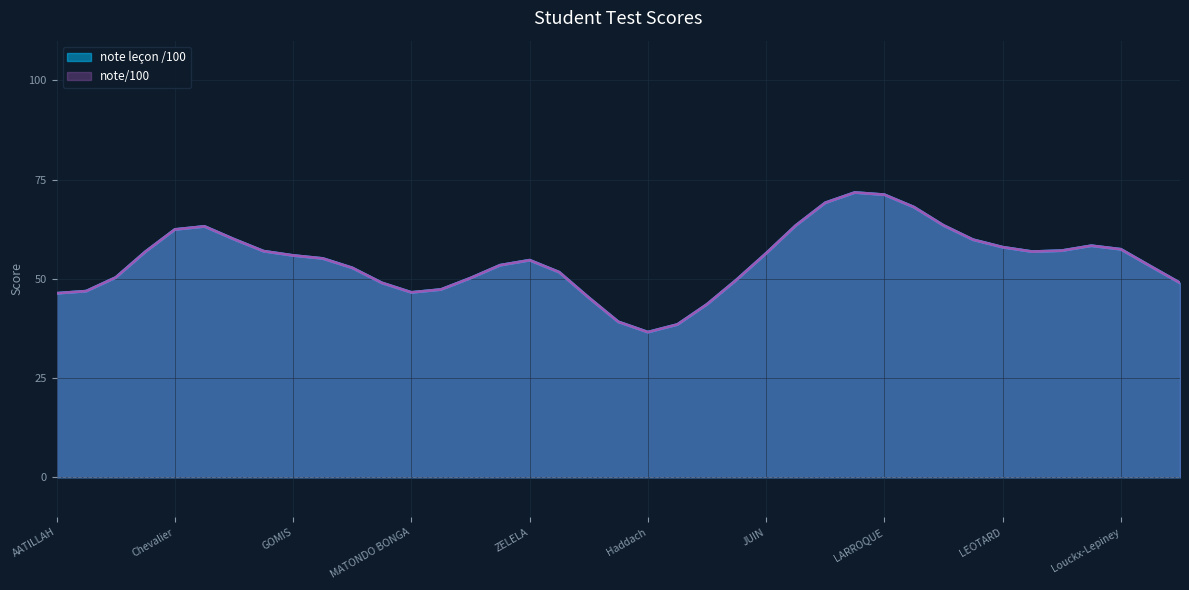

What is the label of the 35th point from the left?

ROULLIER